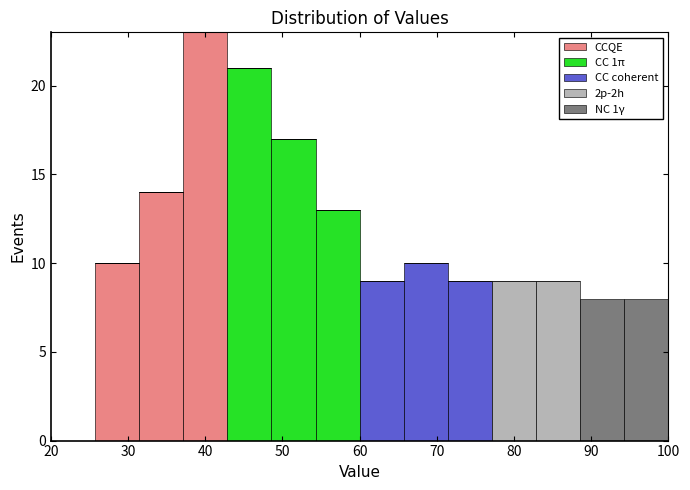

Reading left to right, transcribe this chart: for each stacked bar, give the range it covers on the x-axis and its total height. Neither the bar edges nor the heights are printed on the chart, so give them approximately, as read against the axes.

20 to 26: 0
26 to 31: 10
31 to 37: 14
37 to 43: 23
43 to 49: 21
49 to 54: 17
54 to 60: 13
60 to 66: 9
66 to 71: 10
71 to 77: 9
77 to 83: 9
83 to 89: 9
89 to 94: 8
94 to 100: 8